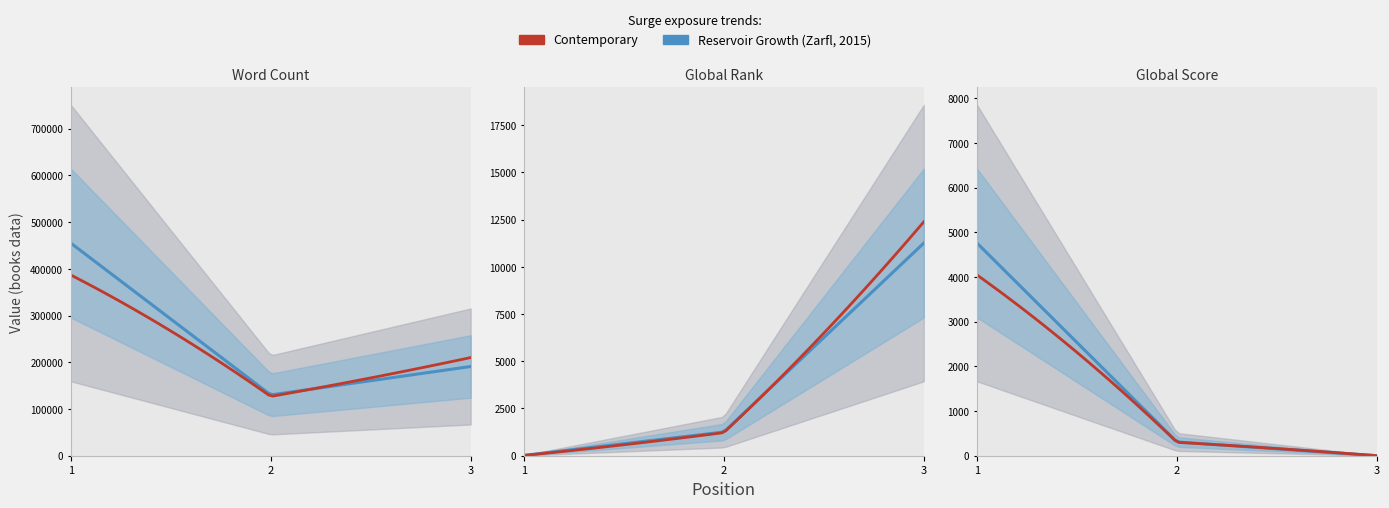

Does the chart have visible grid lines?

No